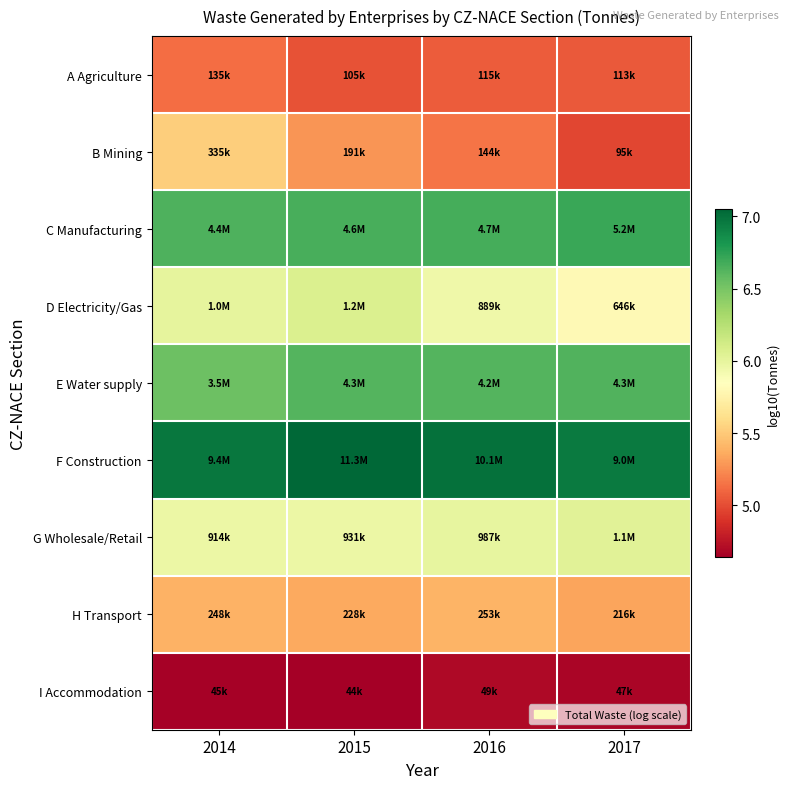

Reading left to right, extract all data points from this chart.

A Agriculture: 2014=5.1	2015=5.0	2016=5.1	2017=5.1
B Mining: 2014=5.5	2015=5.3	2016=5.2	2017=5.0
C Manufacturing: 2014=6.6	2015=6.7	2016=6.7	2017=6.7
D Electricity/Gas: 2014=6.0	2015=6.1	2016=5.9	2017=5.8
E Water supply: 2014=6.5	2015=6.6	2016=6.6	2017=6.6
F Construction: 2014=7.0	2015=7.1	2016=7.0	2017=7.0
G Wholesale/Retail: 2014=6.0	2015=6.0	2016=6.0	2017=6.0
H Transport: 2014=5.4	2015=5.4	2016=5.4	2017=5.3
I Accommodation: 2014=4.7	2015=4.6	2016=4.7	2017=4.7